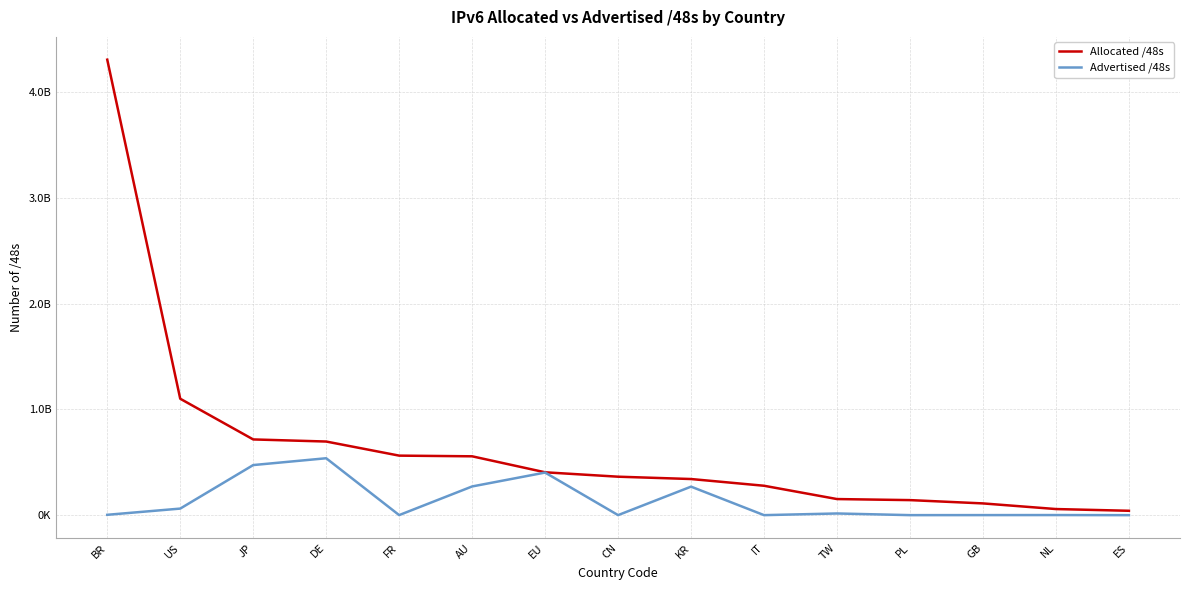

Does the chart have visible grid lines?

Yes